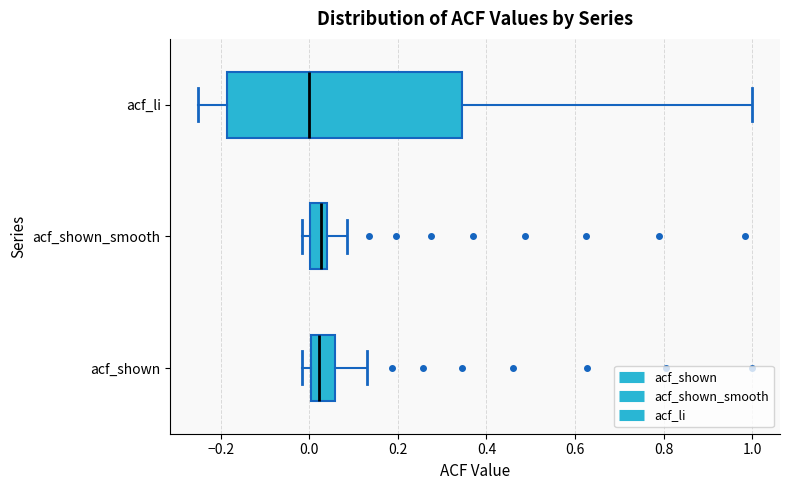

Reading bottom to top, read every box against the x-axis: the position of its median line, the range the box covers, and the ends of its whiskers. The values are not printed on the chart, so give them approximately, as read against the axis.

acf_shown: median 0.02, box 0.00 to 0.06, whiskers -0.02 to 0.14
acf_shown_smooth: median 0.02, box 0.00 to 0.04, whiskers -0.02 to 0.08
acf_li: median 0.00, box -0.18 to 0.34, whiskers -0.26 to 1.00